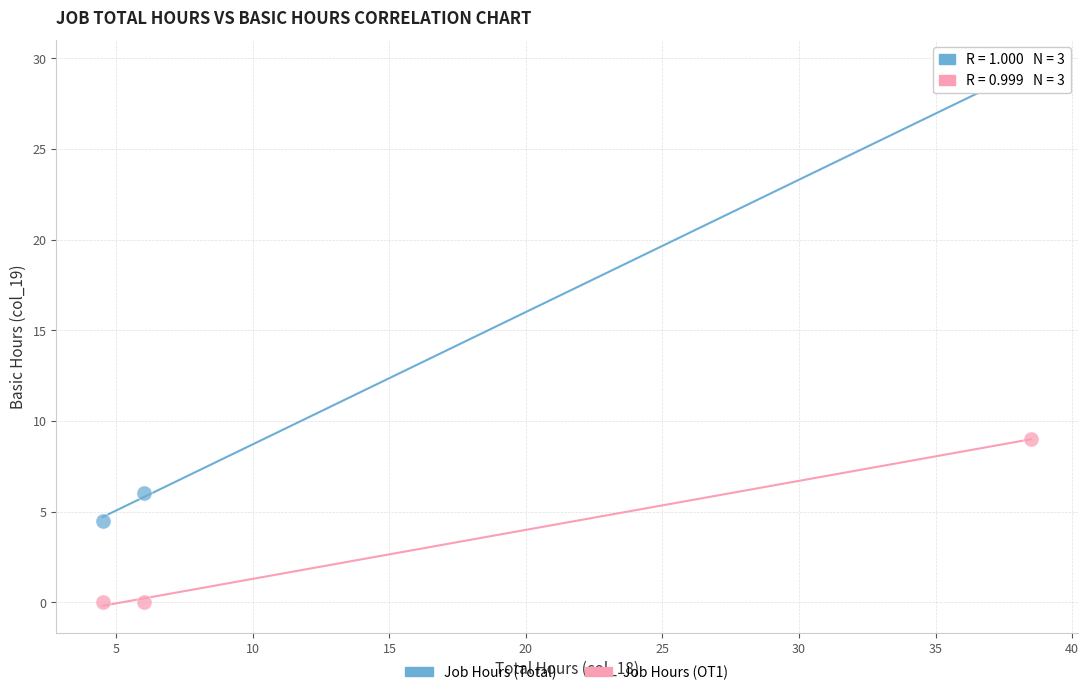

Across all data points, what is the average X value?

16.3